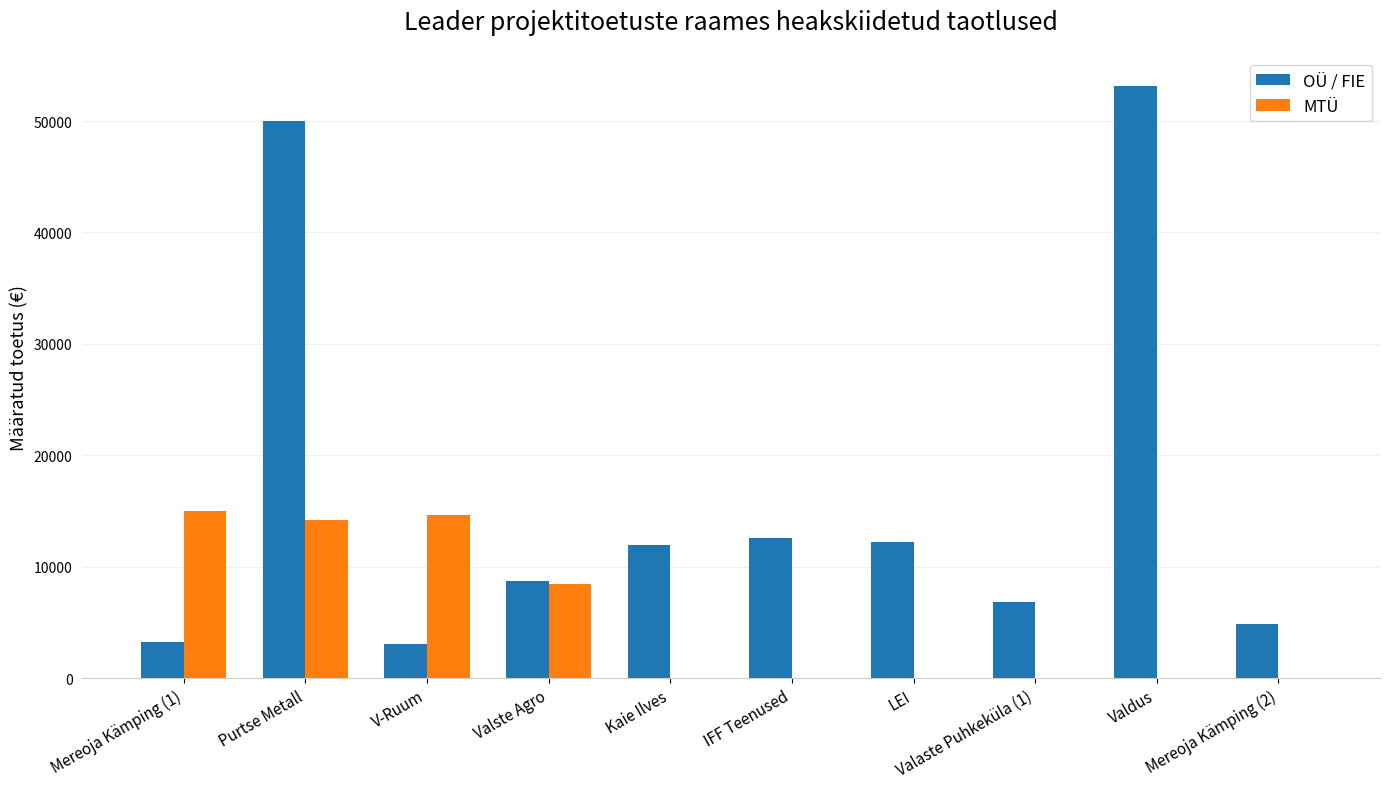

The value of MTÜ at IFF Teenused is -5194.9. True or false?

False